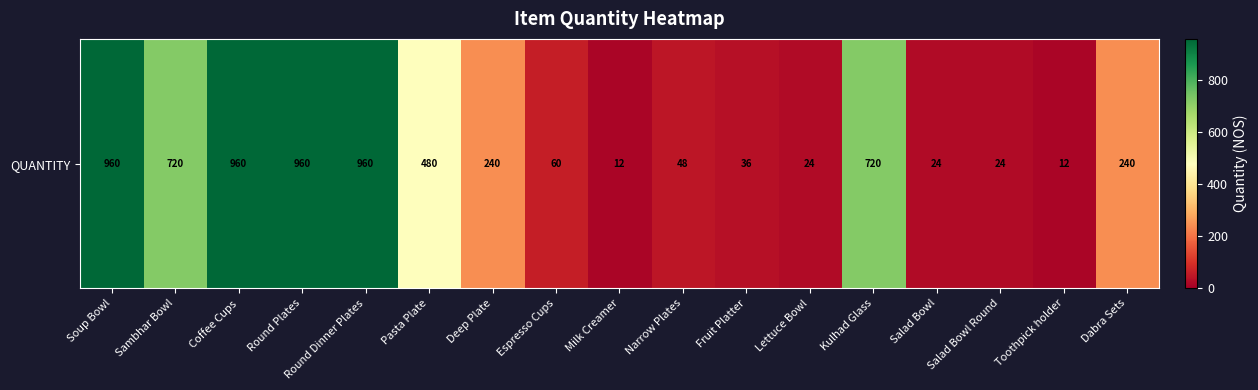

Where does the data first go above 240?

Soup Bowl